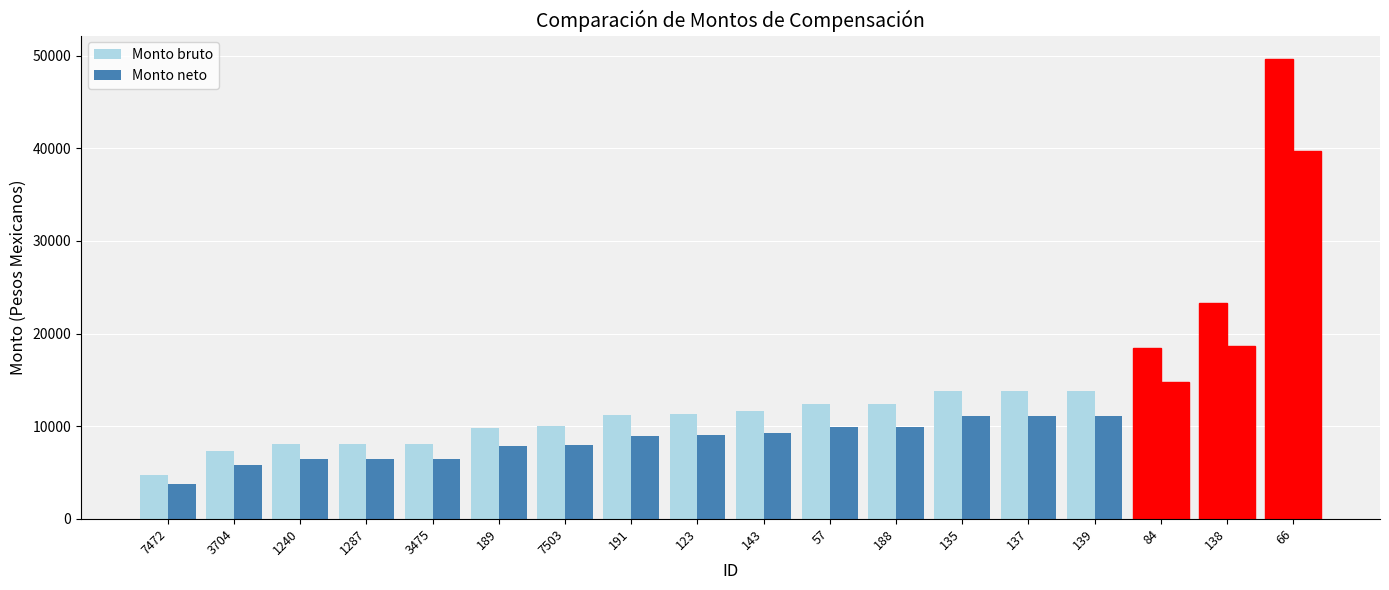

Are the bars grouped side by side (vs. stacked)?

Yes